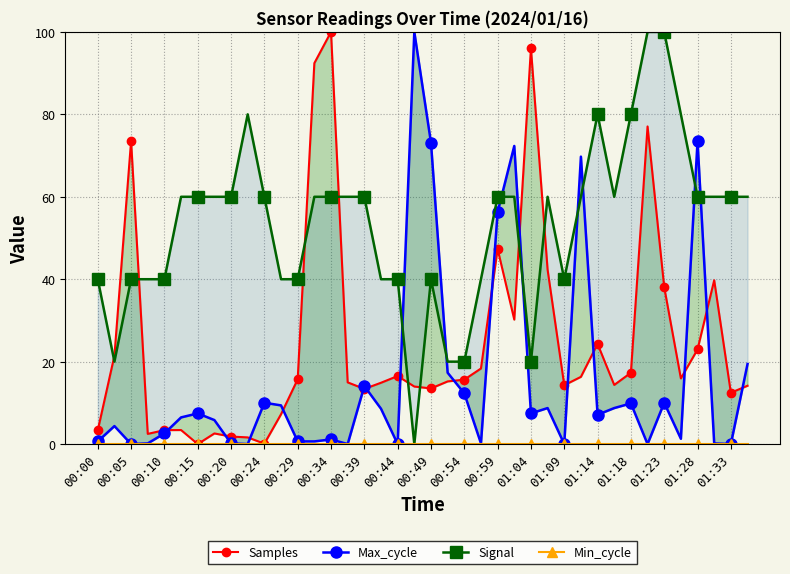

Which series has the largest total across all categories?

Signal